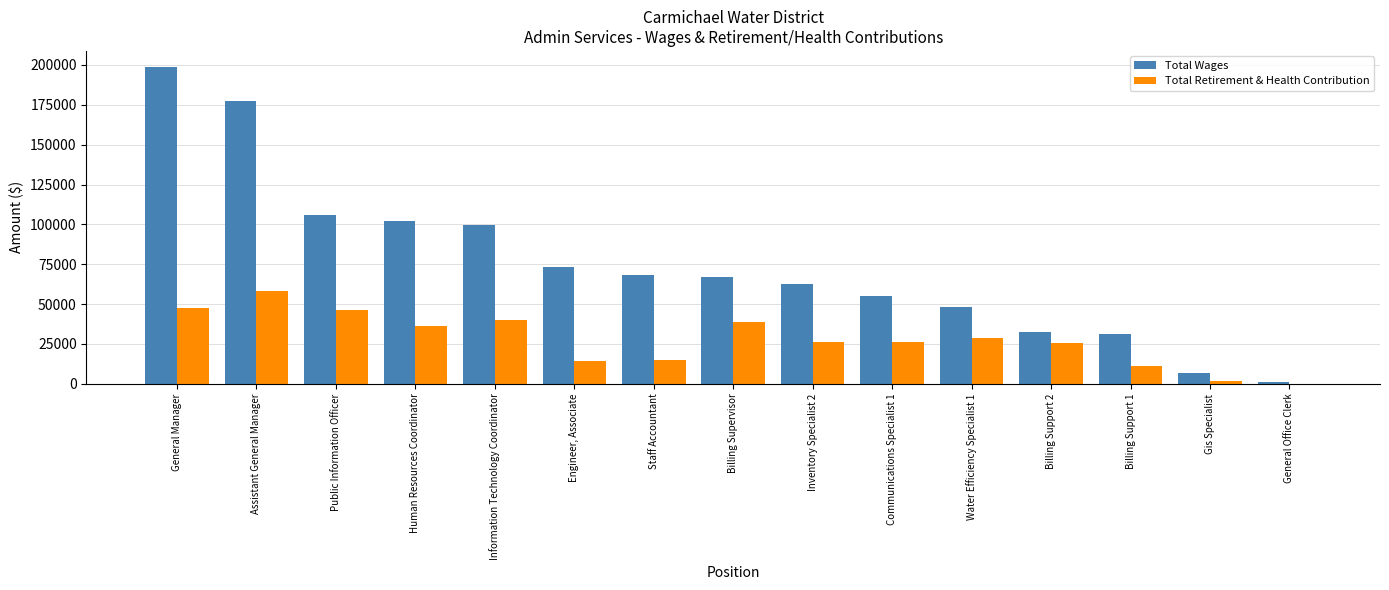

Which series changed the most between General Manager and Inventory Specialist 2?

Total Wages